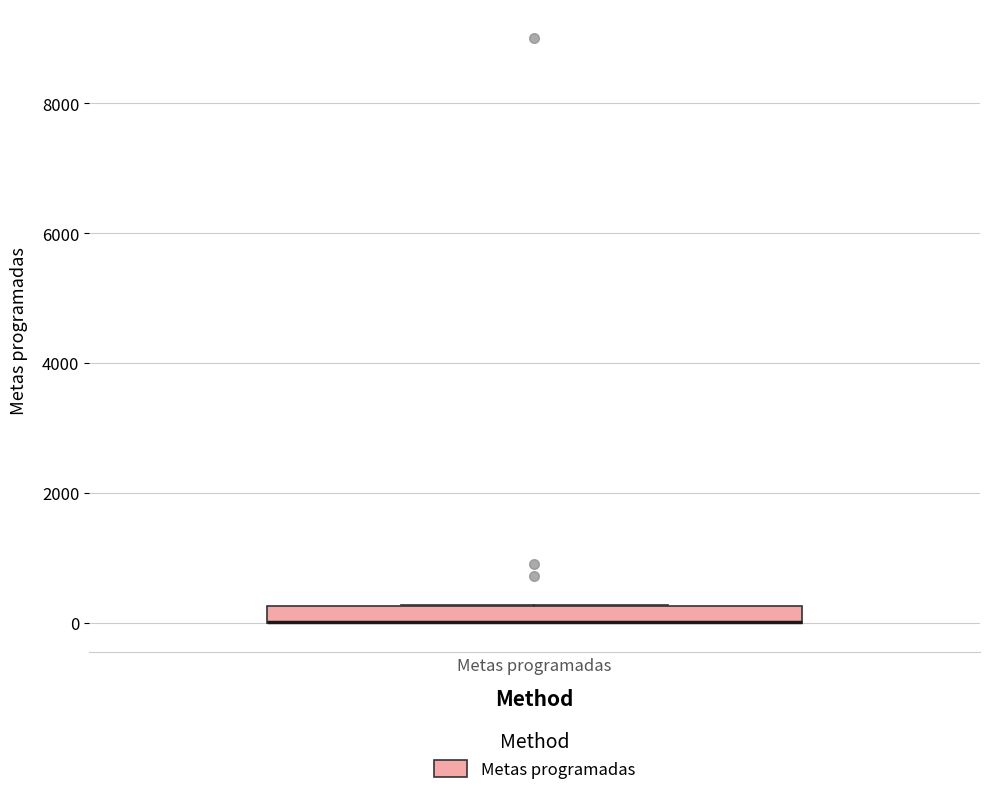

Where is the lower edge of the box for Metas programadas on the y-axis? The values are not printed on the chart, so give them approximately, as read against the axis.

0